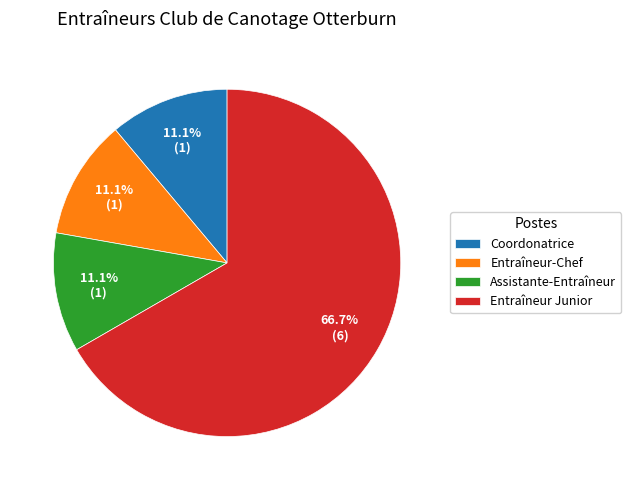

How many segments does this pie chart have?

4